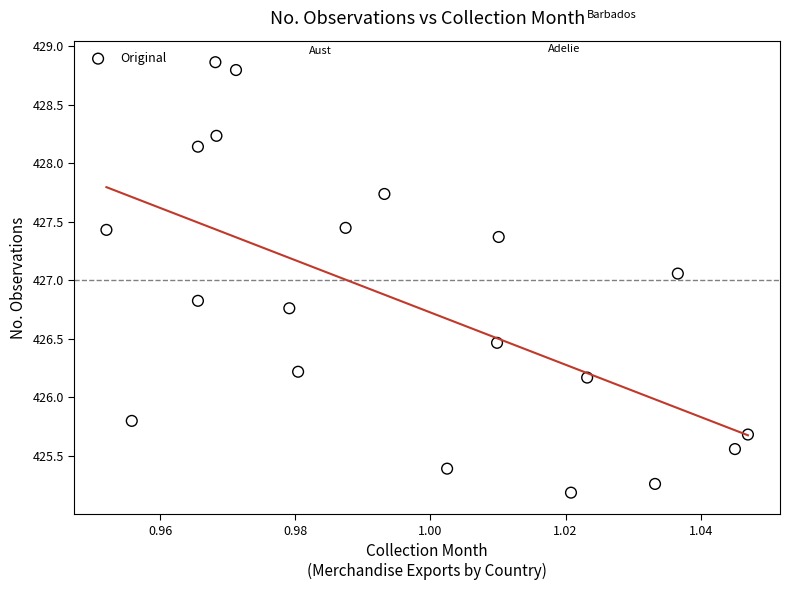

What is the range of Y values (max minus min)?

3.7